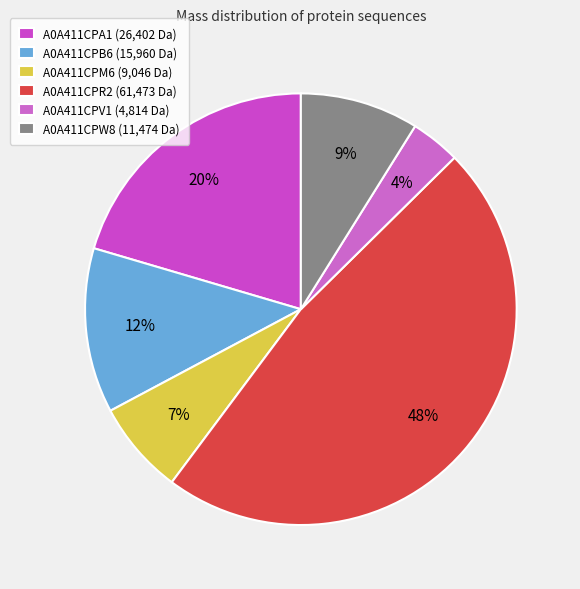

Approximately how many times larger is the value at A0A411CPA1 compared to A0A411CPM6?

2.9